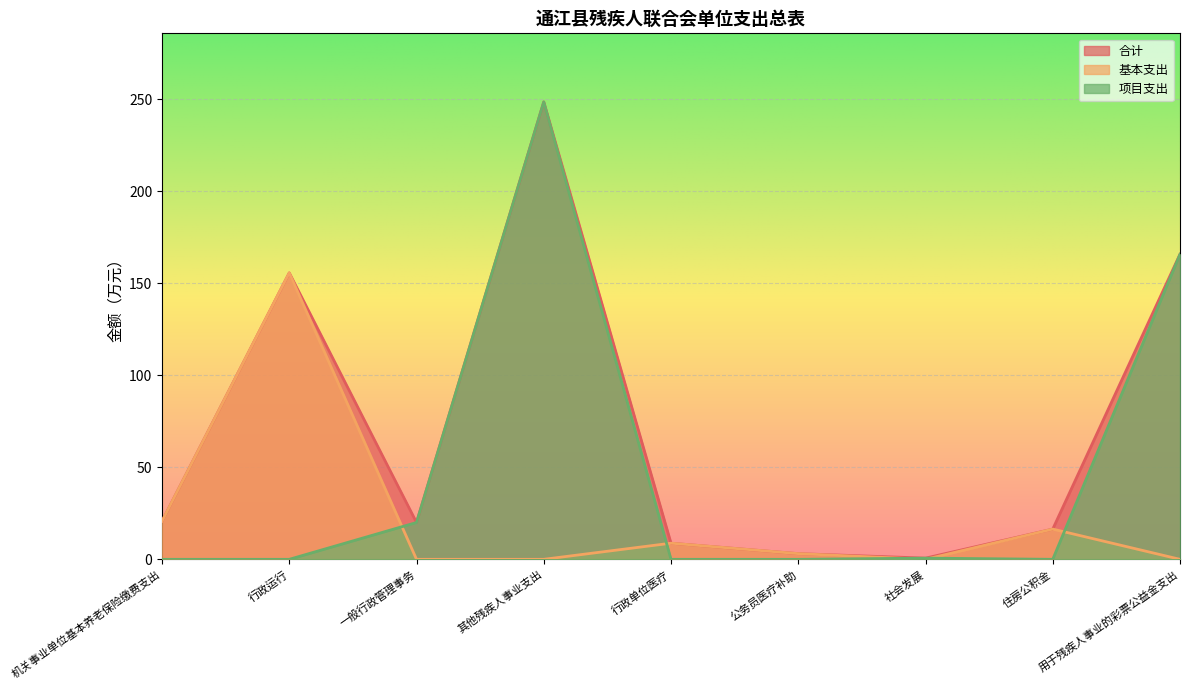

Where does the 合计 series first go above 20?

机关事业单位基本养老保险缴费支出